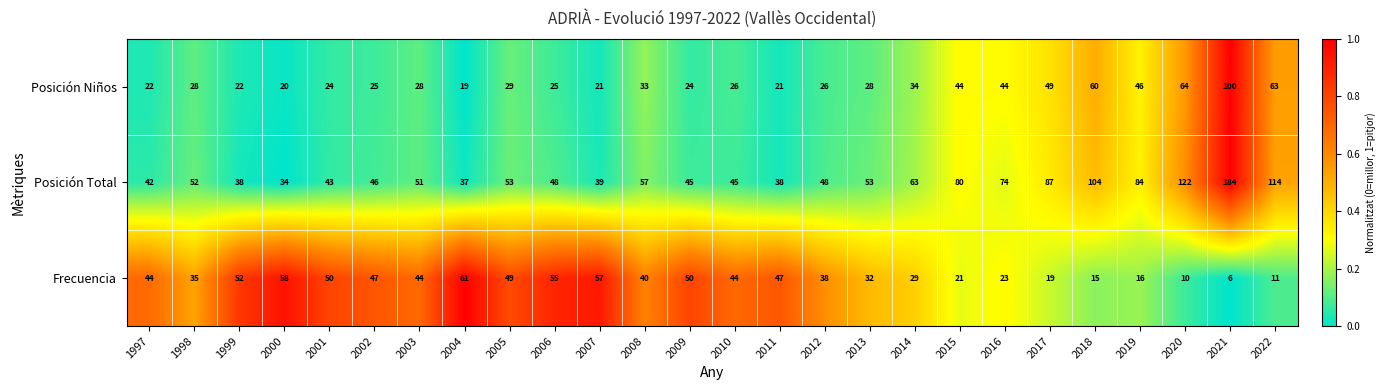

Between 2014 and 2018, which series saw the biggest shift?

Posición Total